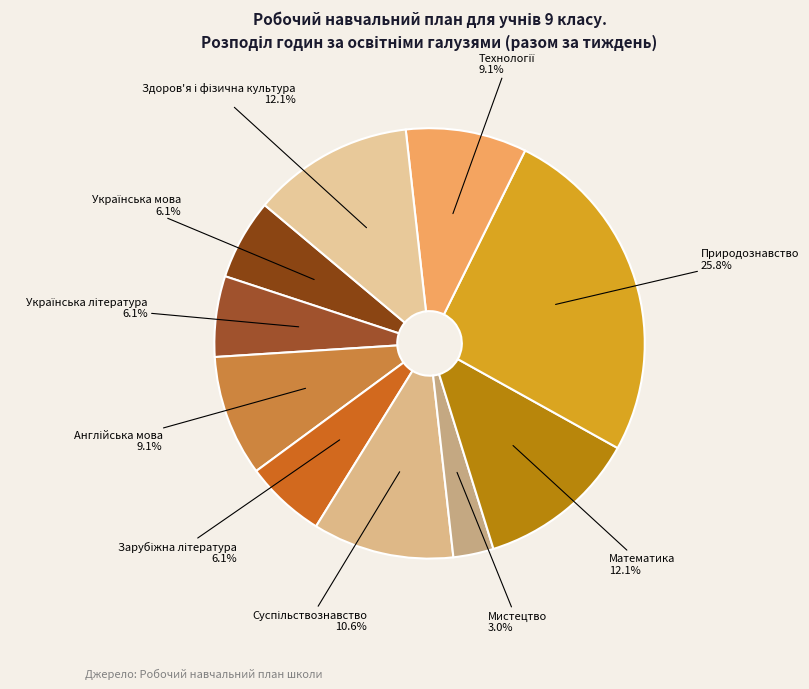

Which category has the biggest portion of the pie?

Природознавство